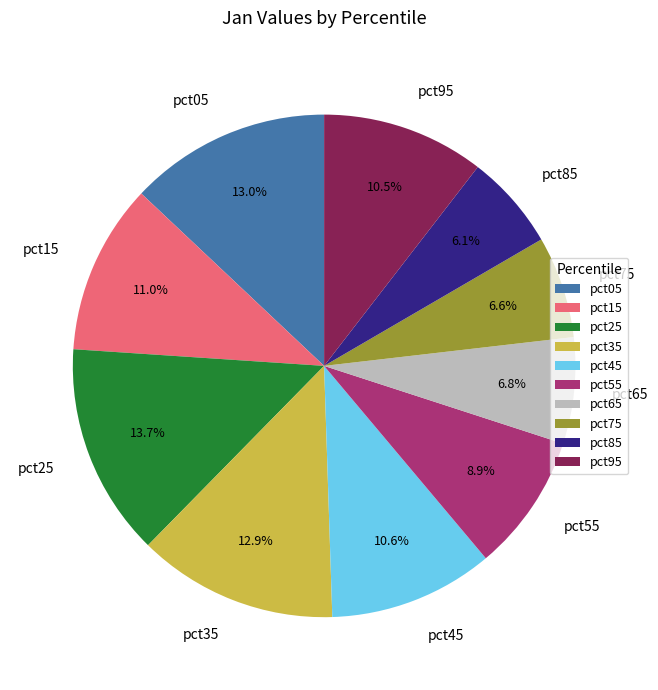

Is there any slice that represents more than half of the pie?

No